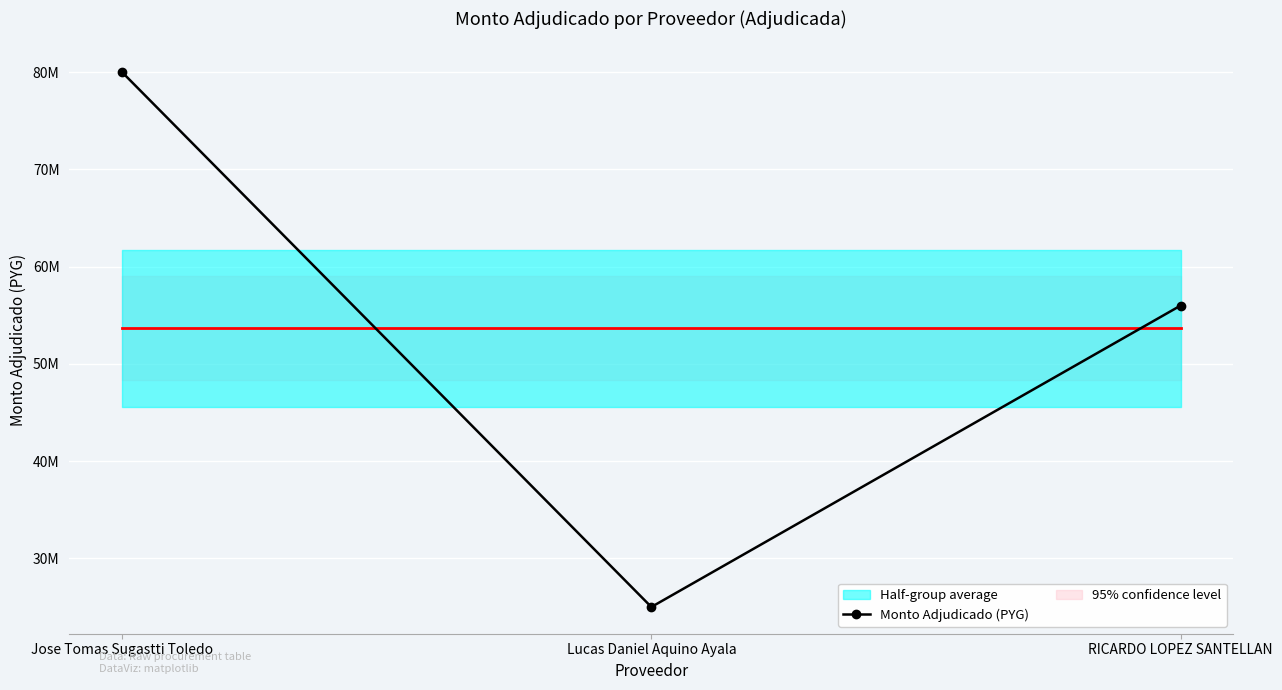

Is it true that the value at RICARDO LOPEZ SANTELLAN is 56000000?

True